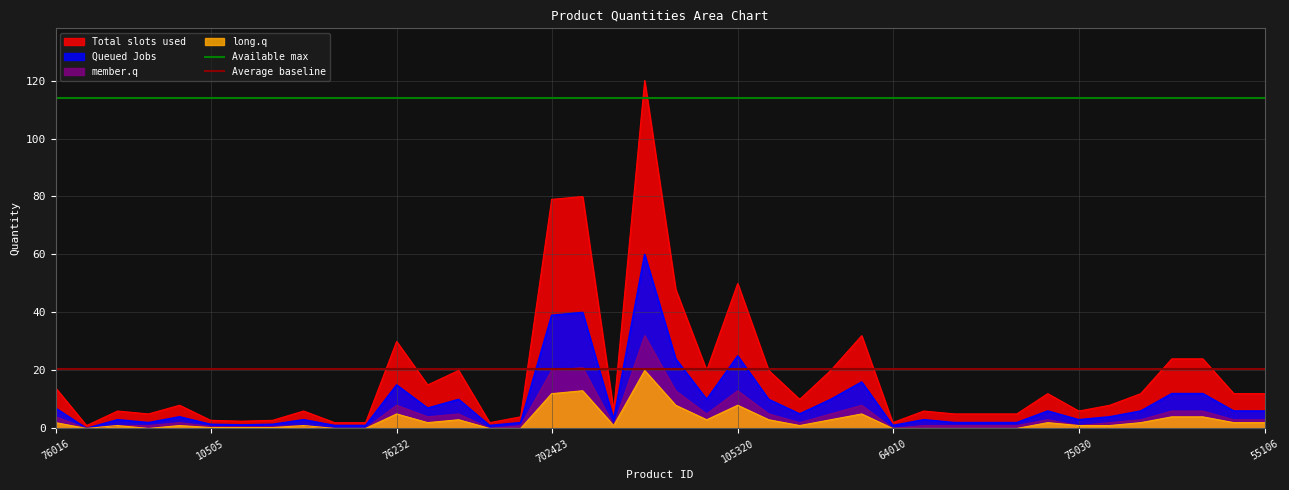

The long.q series shows 5.0 at 76232. True or false?

True